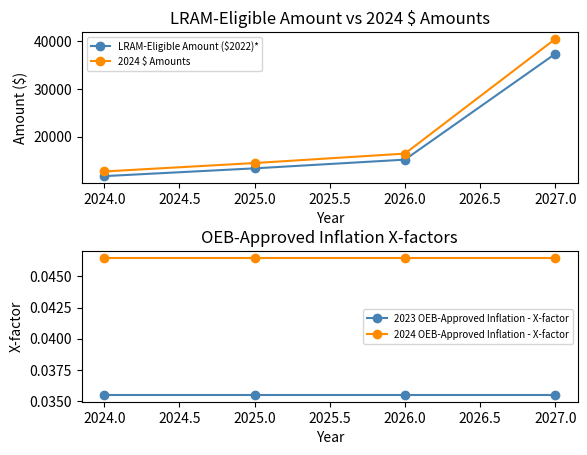

Reading right to left, what are all the values shown in this chart?

LRAM-Eligible Amount ($2022)*: 37368.0	15149.0	13321.0	11687.0
2024 $ Amounts: 40493.9	16416.2	14435.3	12664.6
2023 OEB-Approved Inflation - X-factor: 0.0	0.0	0.0	0.0
2024 OEB-Approved Inflation - X-factor: 0.0	0.0	0.0	0.0